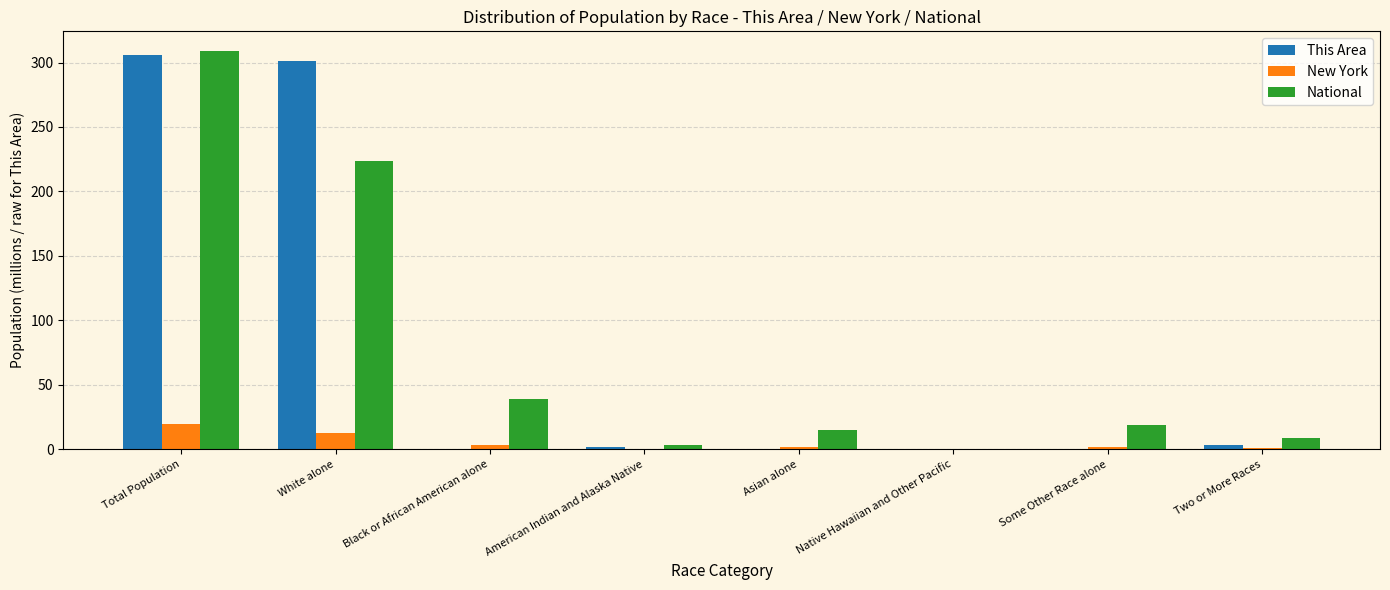

At which category is the sum across all series the highest?

Total Population